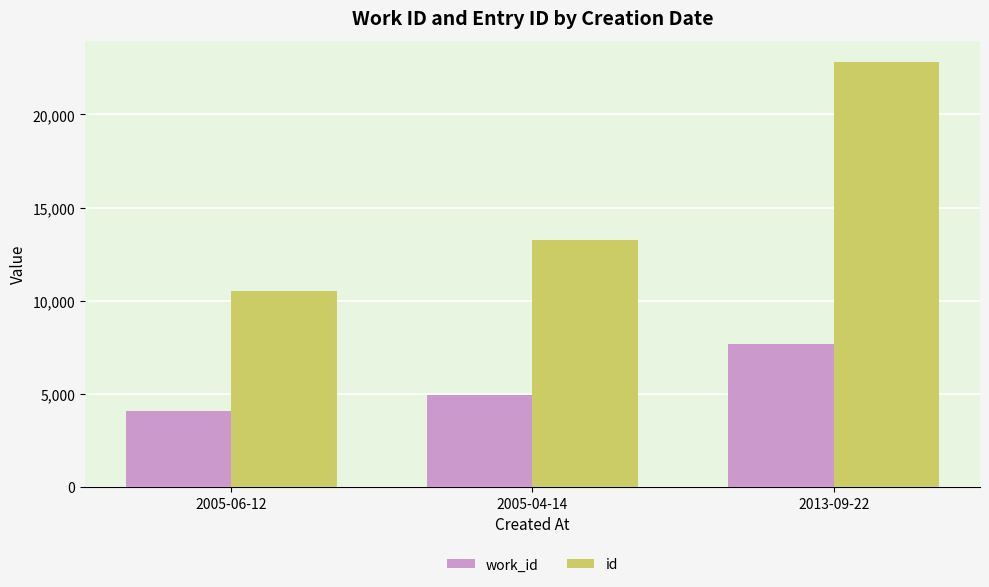

Is the value of id at 2013-09-22 greater than the value of work_id at 2005-06-12?

Yes